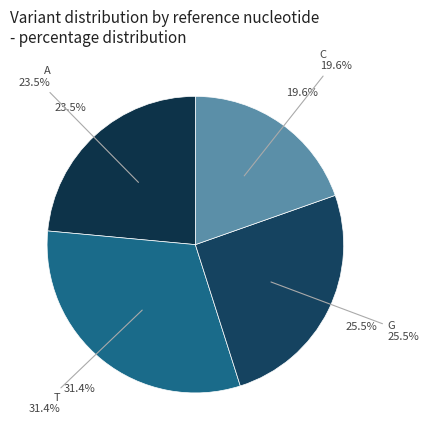

Does A account for over 50% of the chart?

No